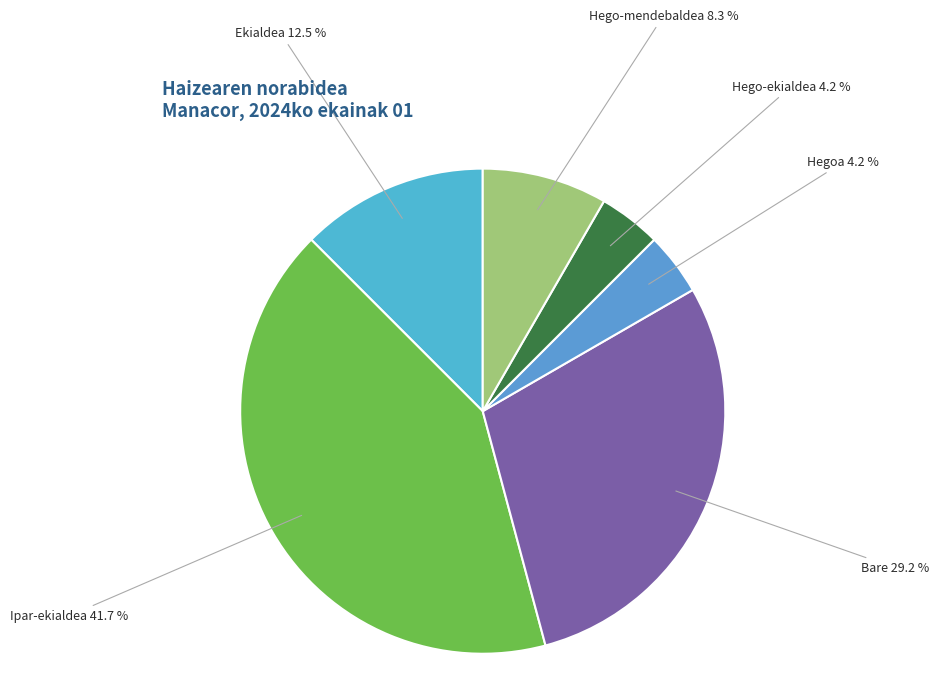

How many segments does this pie chart have?

6